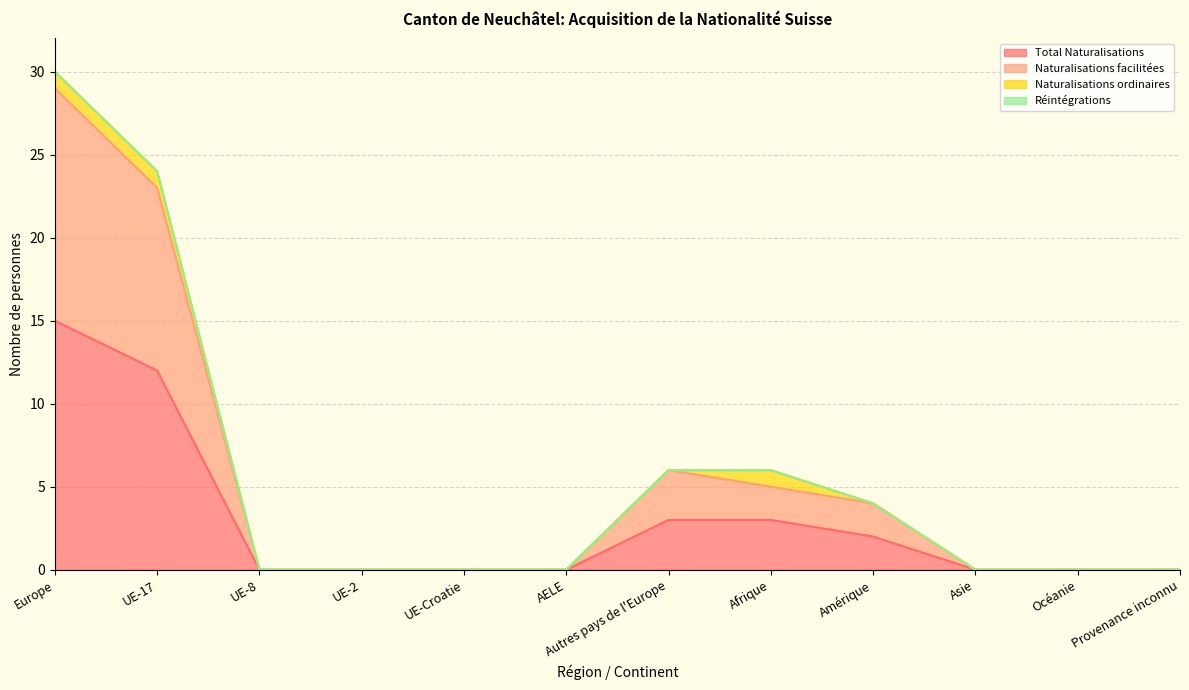

At which category is the sum across all series the highest?

Europe